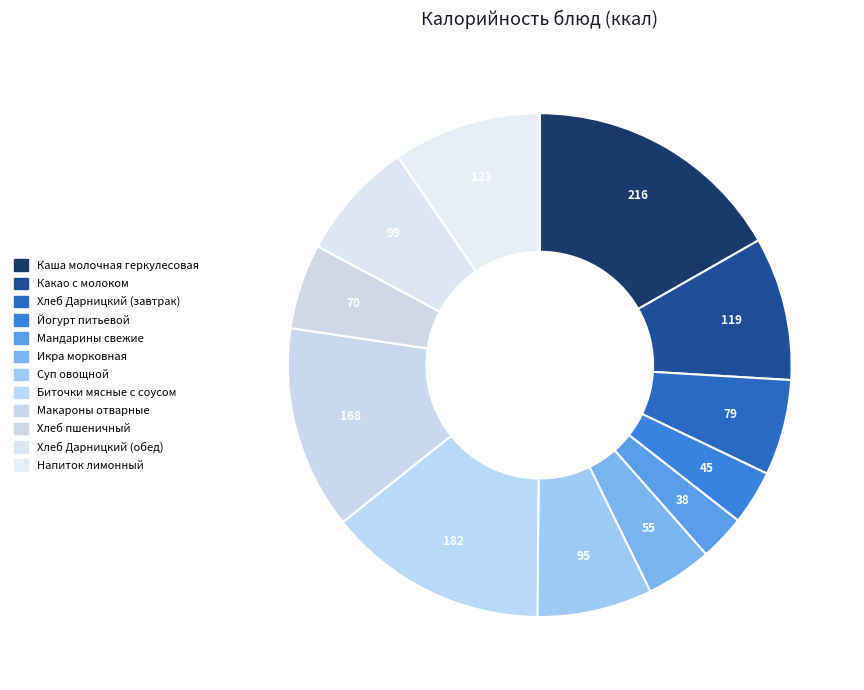

Count the number of slices in the pie.

12